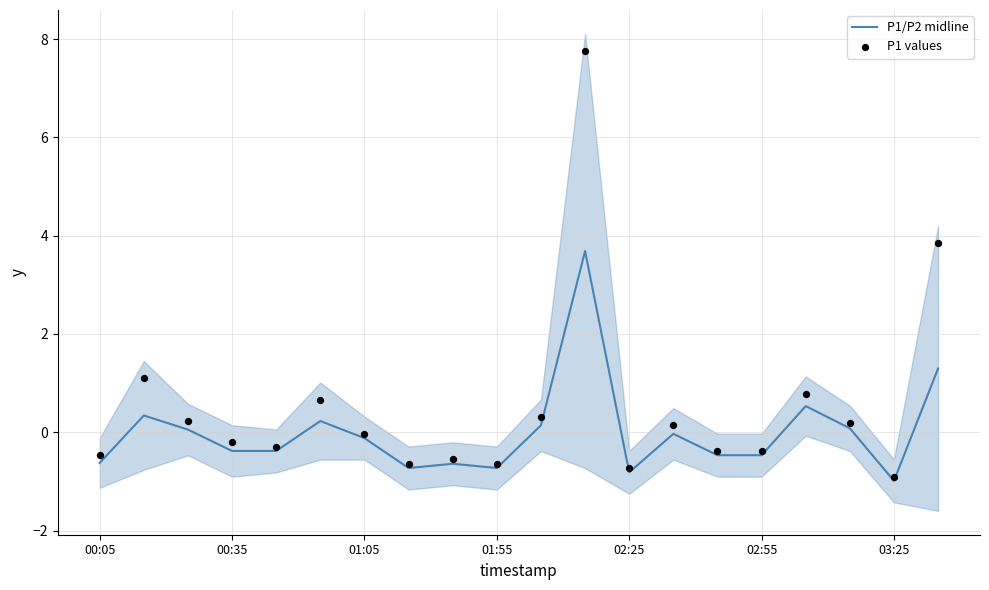

What is the total value across all series at 17?

0.3